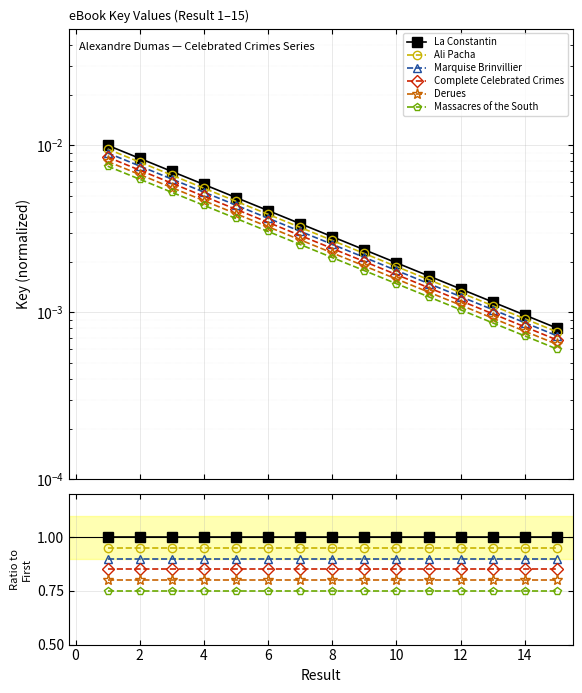

How many data points does each series have?

15